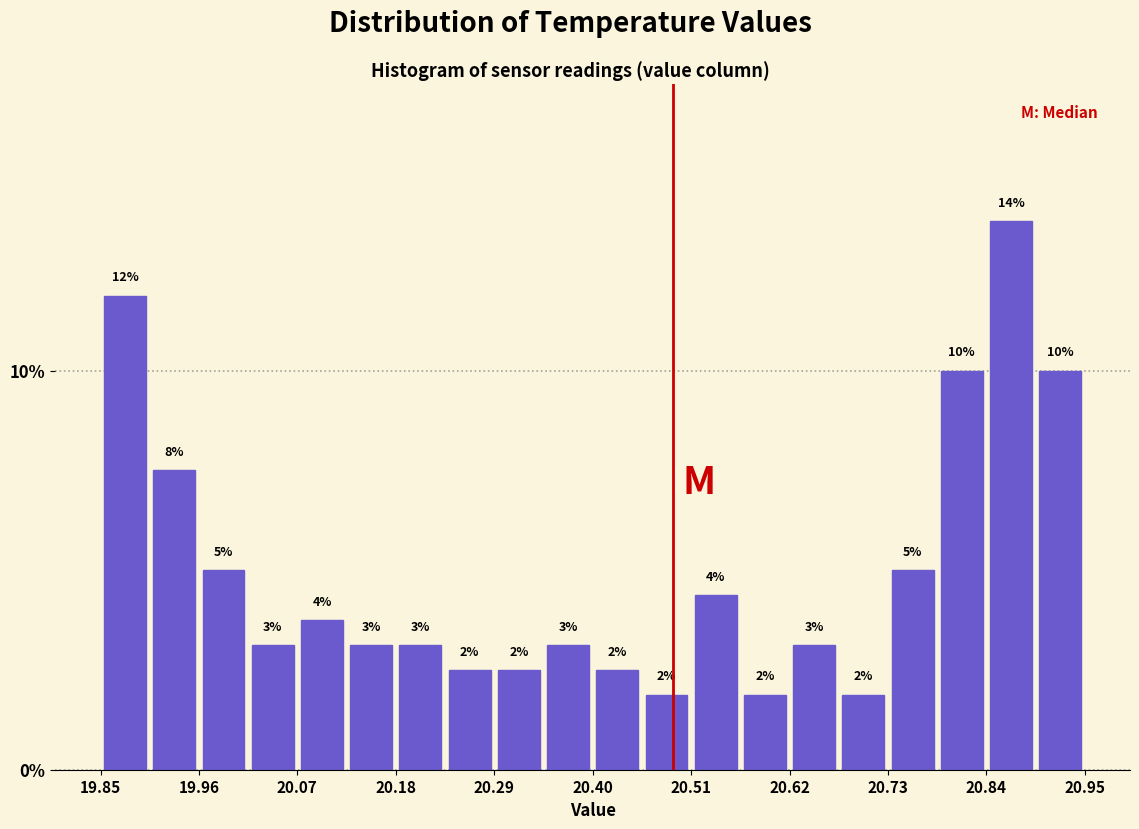

Read against the x-axis, roughly where is the centre of the tallest bar?

20.86